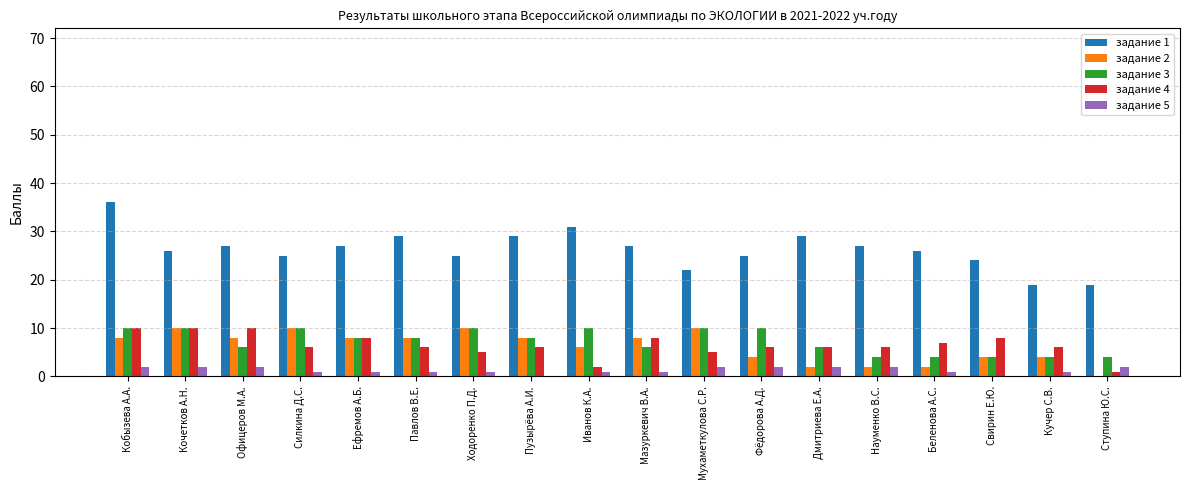

Are the bars grouped side by side (vs. stacked)?

Yes